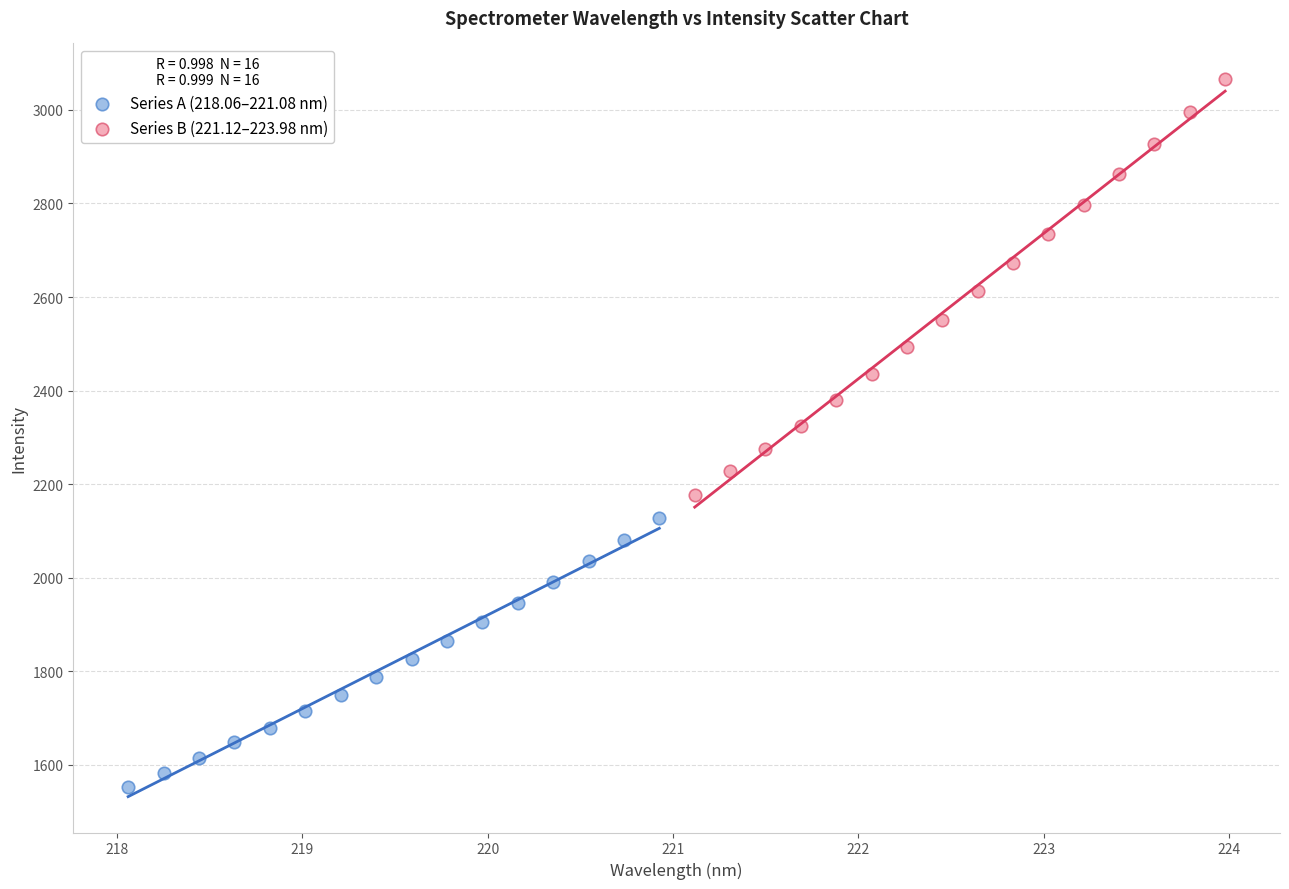

What are all the series names shown in the legend?

Series A (218.06–221.08 nm), Series B (221.12–223.98 nm)